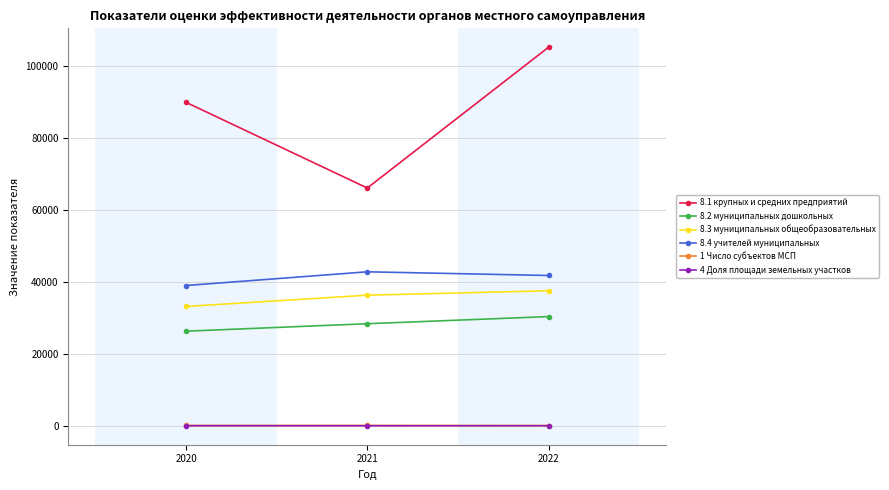

What is the difference between the 4 Доля площади земельных участков values at 2021 and 2022?

0.1